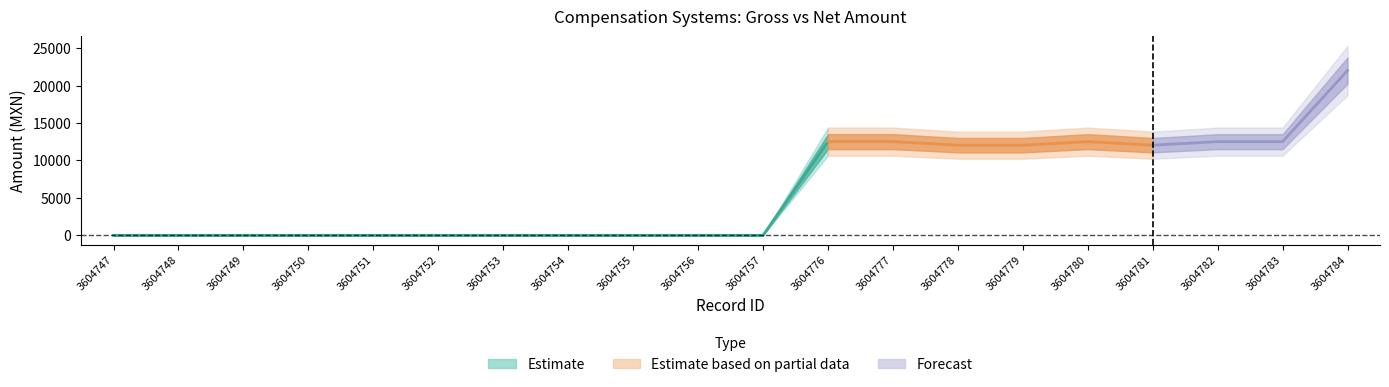

True or false: Monto bruto and Monto neto cross at least once.

False